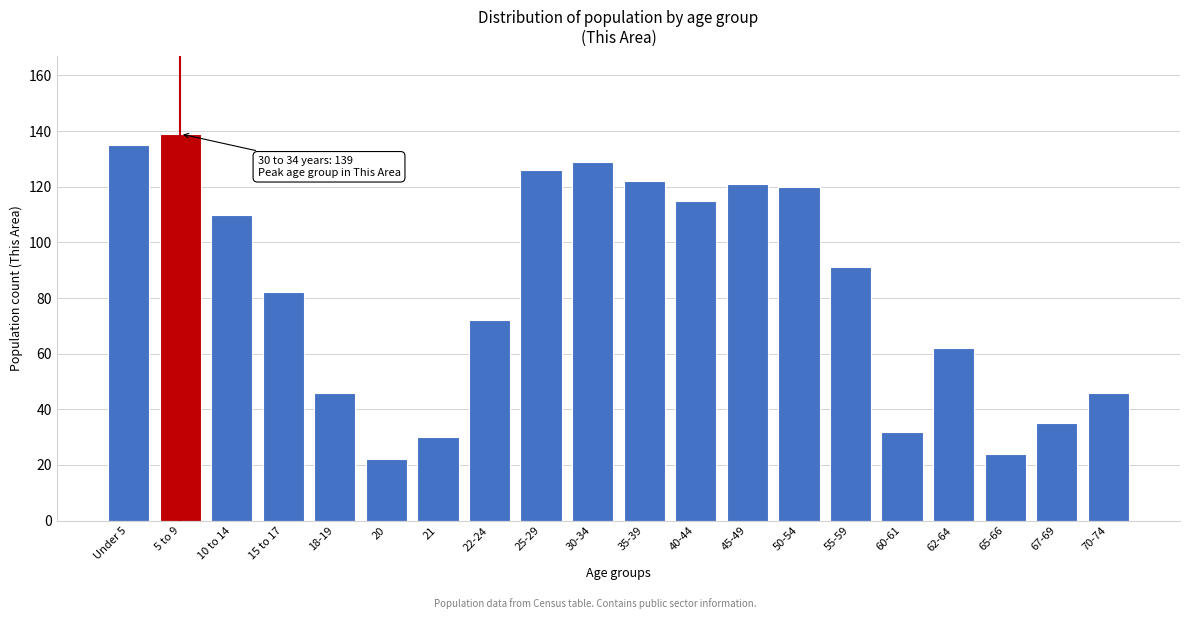

Reading right to left, extract all data points from this chart.

46	35	24	62	32	91	120	121	115	122	129	126	72	30	22	46	82	110	139	135